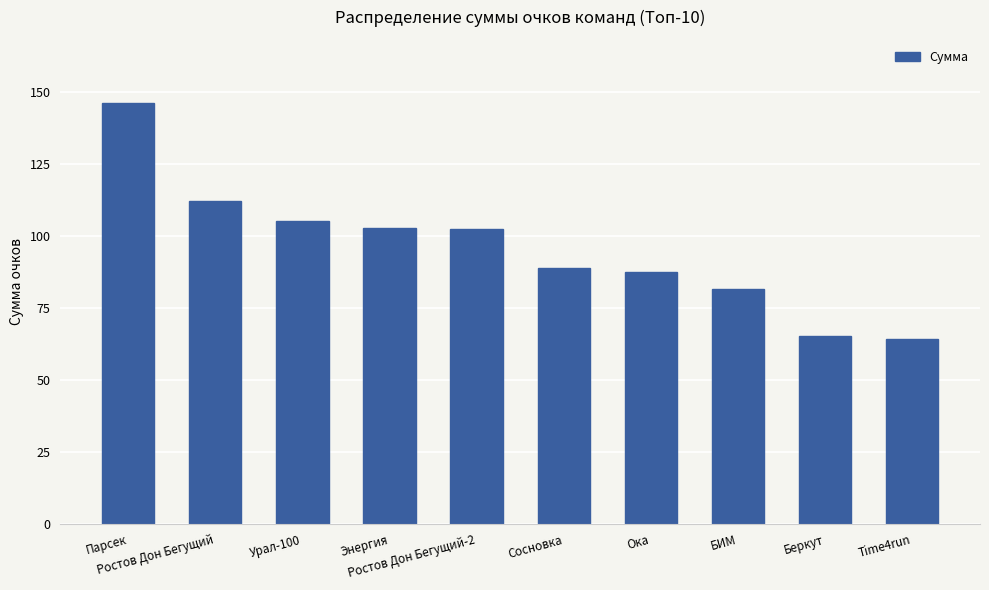

What is the minimum value shown in the chart?

64.2